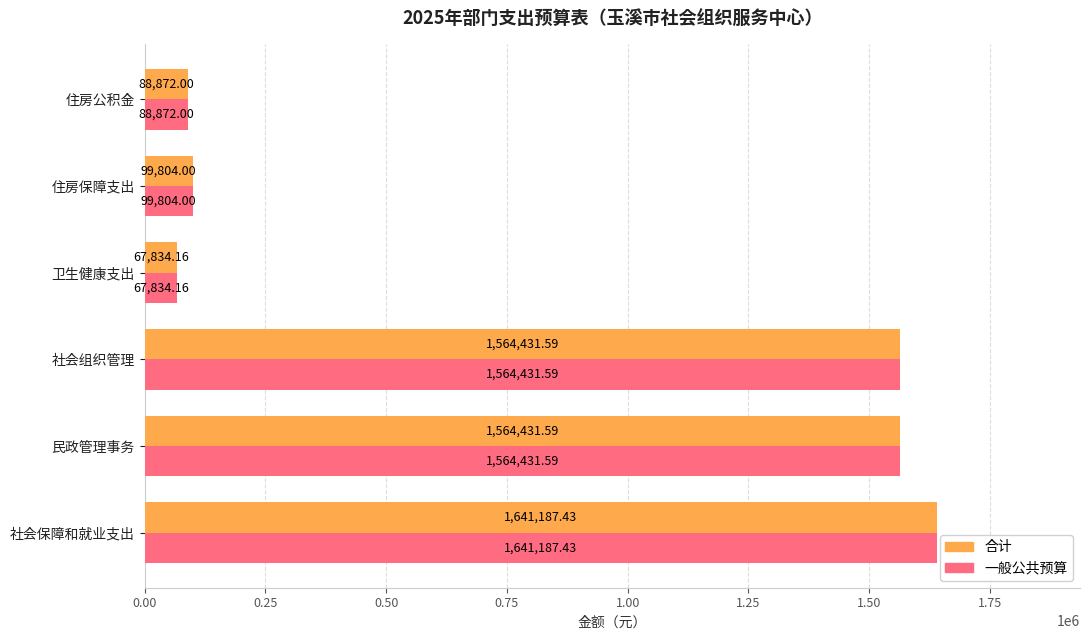

At which label does 一般公共预算 reach its peak?

社会保障和就业支出